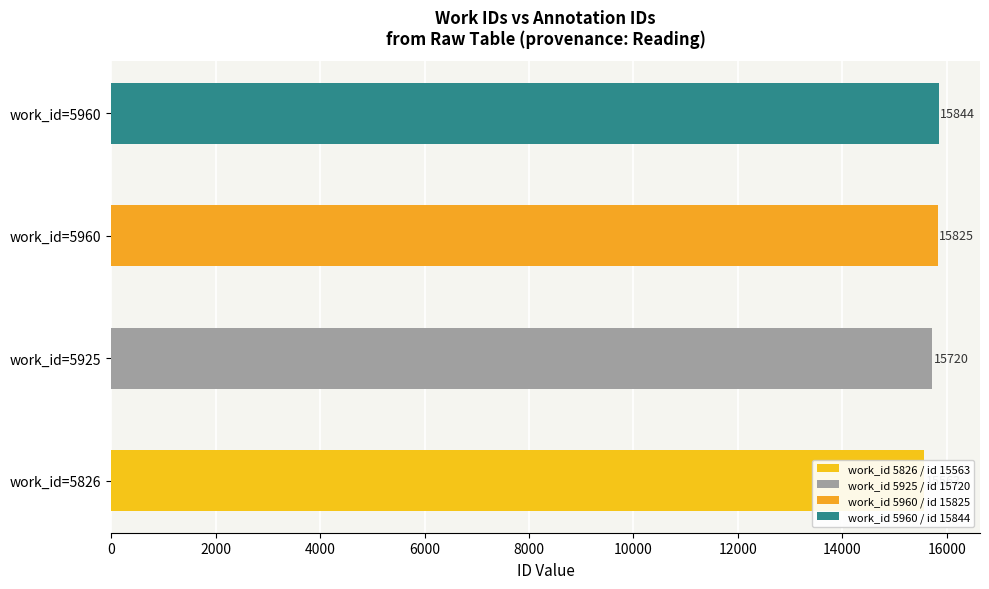

What is the value of the 4th bar from the left?

15844